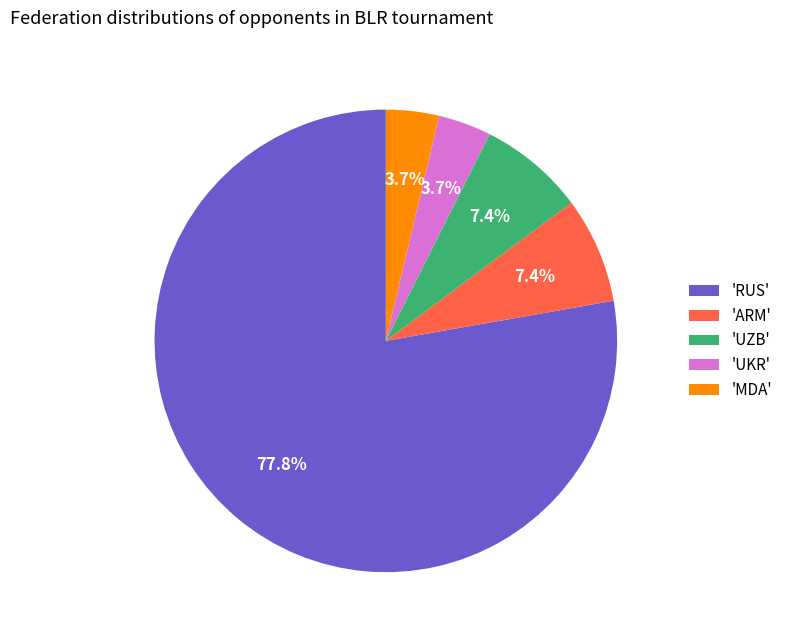

How many segments does this pie chart have?

5